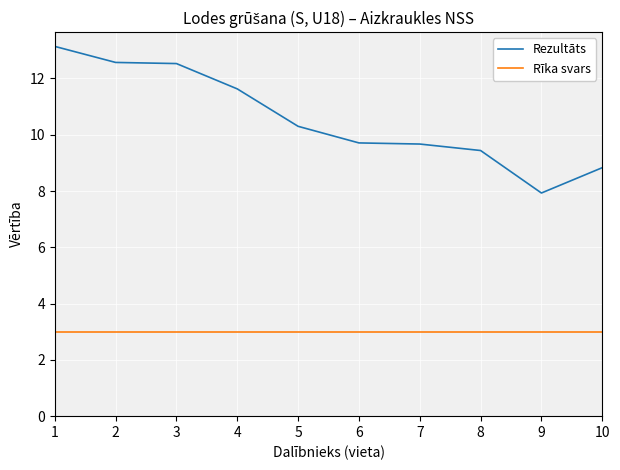

What is the difference between the maximum and minimum values in the Rezultāts series?

5.2